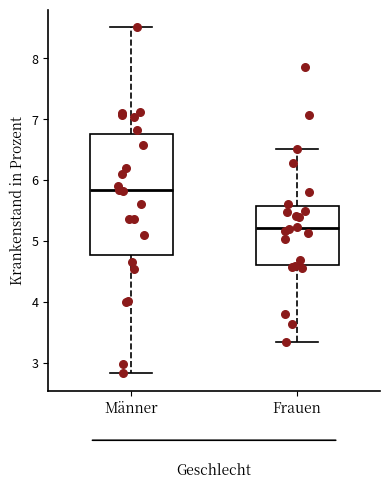

Where does the lower whisker of the box for Frauen end on the y-axis? The values are not printed on the chart, so give them approximately, as read against the axis.

3.3